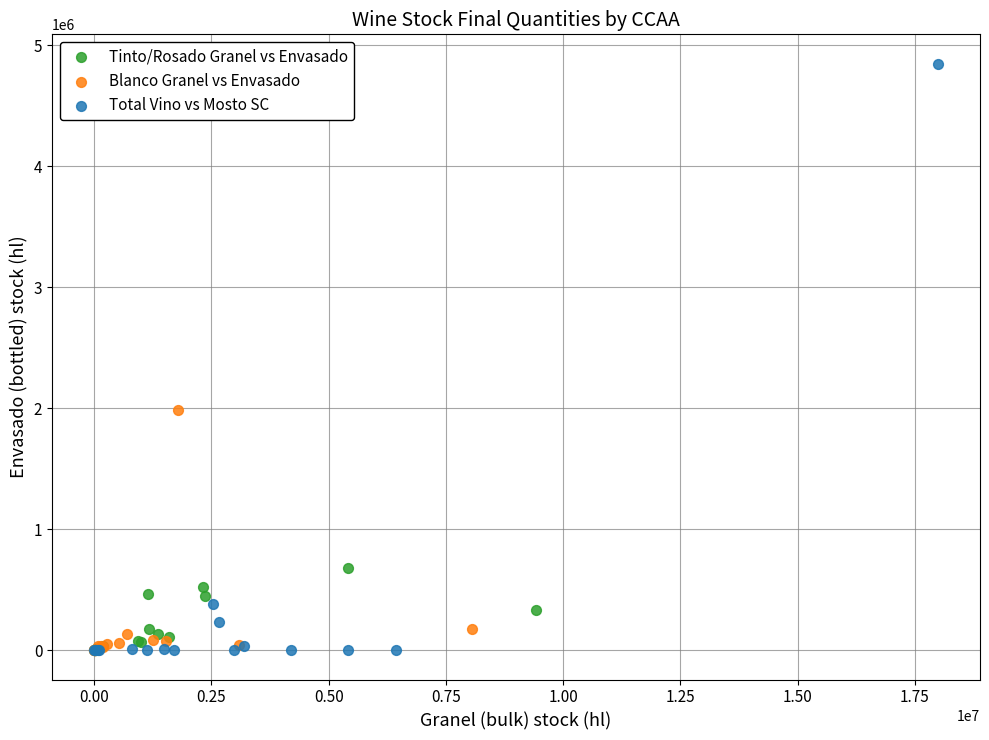

Which series has the widest spread of Y values?

Total Vino vs Mosto SC